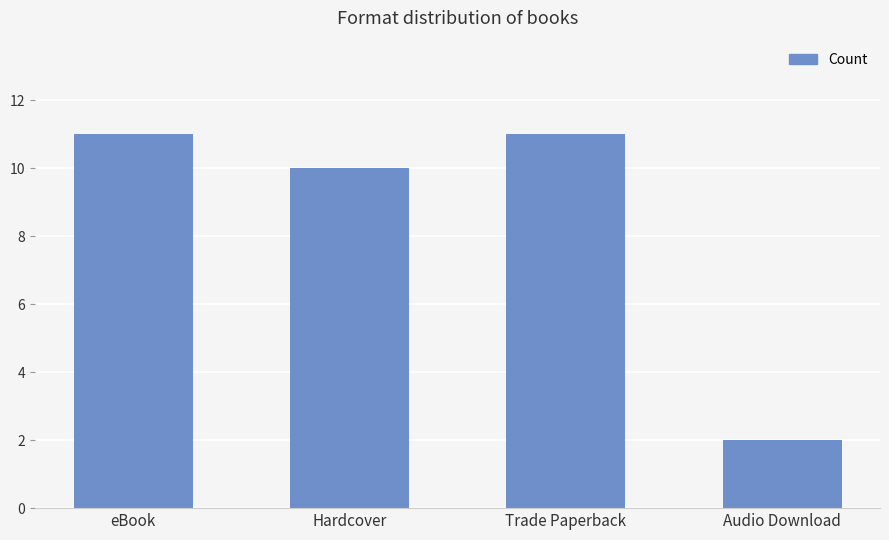

Reading left to right, extract all data points from this chart.

11	10	11	2